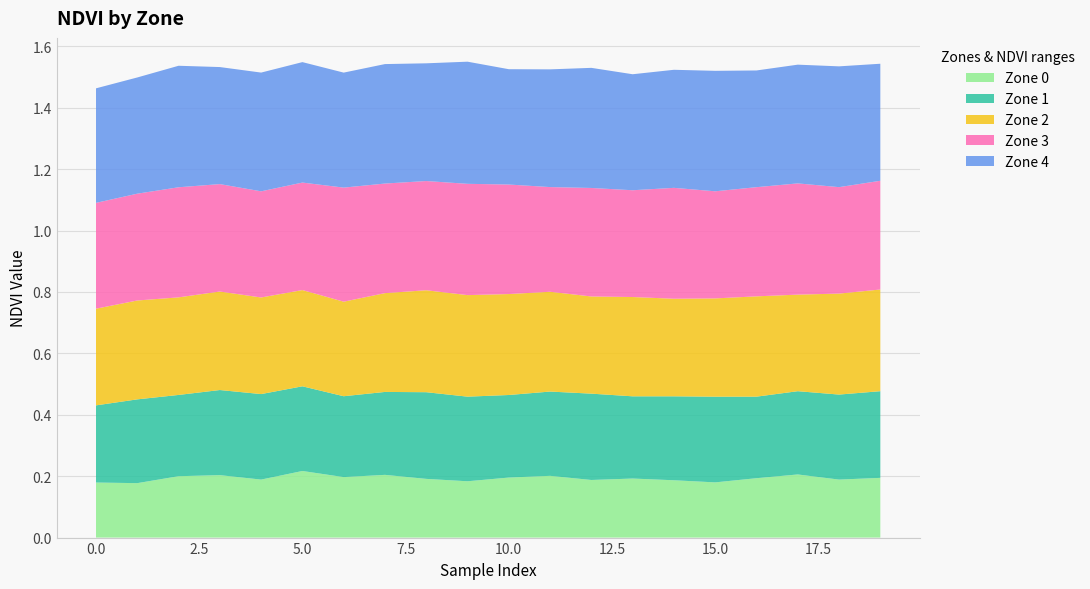

Reading right to left, what are all the values shown in this chart?

Zone 0: 0.2	0.2	0.2	0.2	0.2	0.2	0.2	0.2	0.2	0.2	0.2	0.2	0.2	0.2	0.2	0.2	0.2	0.2	0.2	0.2
Zone 1: 0.3	0.3	0.3	0.3	0.3	0.3	0.3	0.3	0.3	0.3	0.3	0.3	0.3	0.3	0.3	0.3	0.3	0.3	0.3	0.3
Zone 2: 0.3	0.3	0.3	0.3	0.3	0.3	0.3	0.3	0.3	0.3	0.3	0.3	0.3	0.3	0.3	0.3	0.3	0.3	0.3	0.3
Zone 3: 0.4	0.3	0.4	0.4	0.3	0.4	0.3	0.4	0.3	0.4	0.4	0.4	0.4	0.4	0.4	0.3	0.3	0.4	0.3	0.3
Zone 4: 0.4	0.4	0.4	0.4	0.4	0.4	0.4	0.4	0.4	0.4	0.4	0.4	0.4	0.4	0.4	0.4	0.4	0.4	0.4	0.4